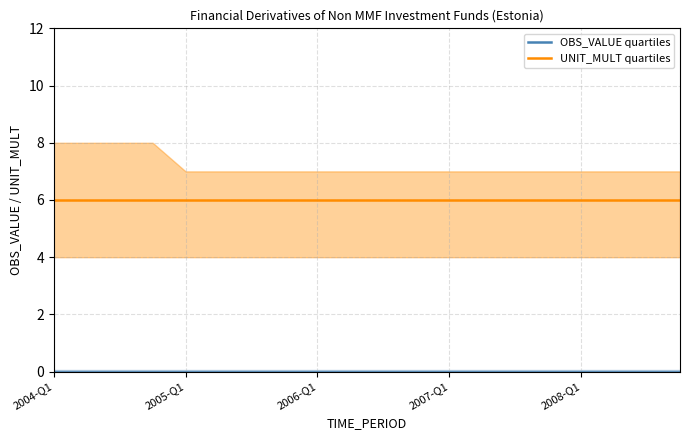

The UNIT_MULT quartiles series shows 2 at 2006-Q1. True or false?

False